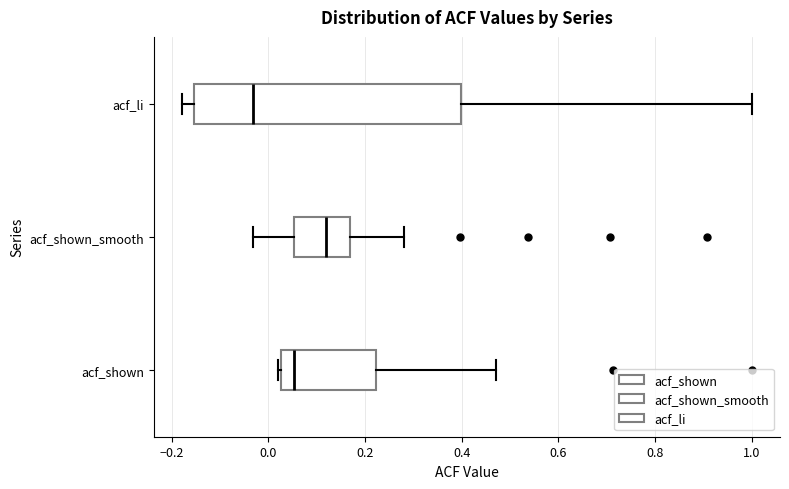

Where is the left edge of the box for acf_shown on the x-axis? The values are not printed on the chart, so give them approximately, as read against the axis.

0.02